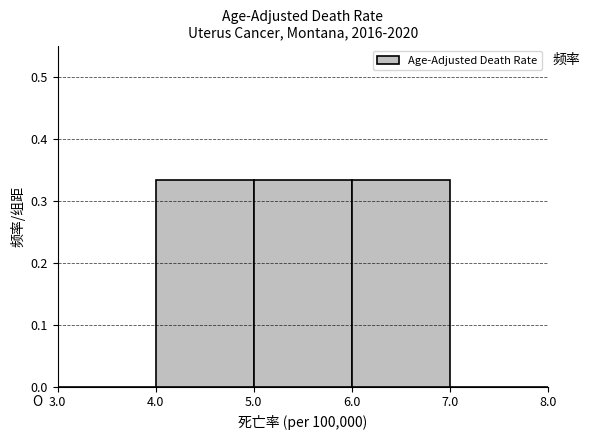

Reading left to right, list every bar in this chart as the range it spans on the x-axis followed by its height. The values are not printed on the chart, so give them approximately, as read against the axis.

3.0 to 4.0: 0
4.0 to 5.0: 0.33
5.0 to 6.0: 0.33
6.0 to 7.0: 0.33
7.0 to 8.0: 0